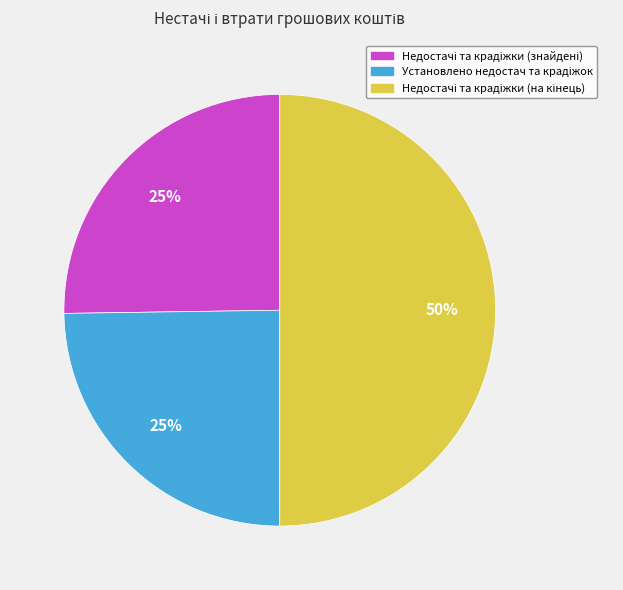

To the nearest percent, what is the average slice percentage?

33%